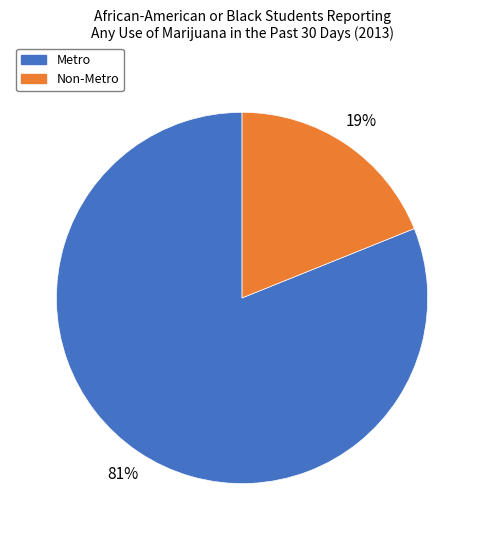

Between Metro and Non-Metro, which is larger?

Metro